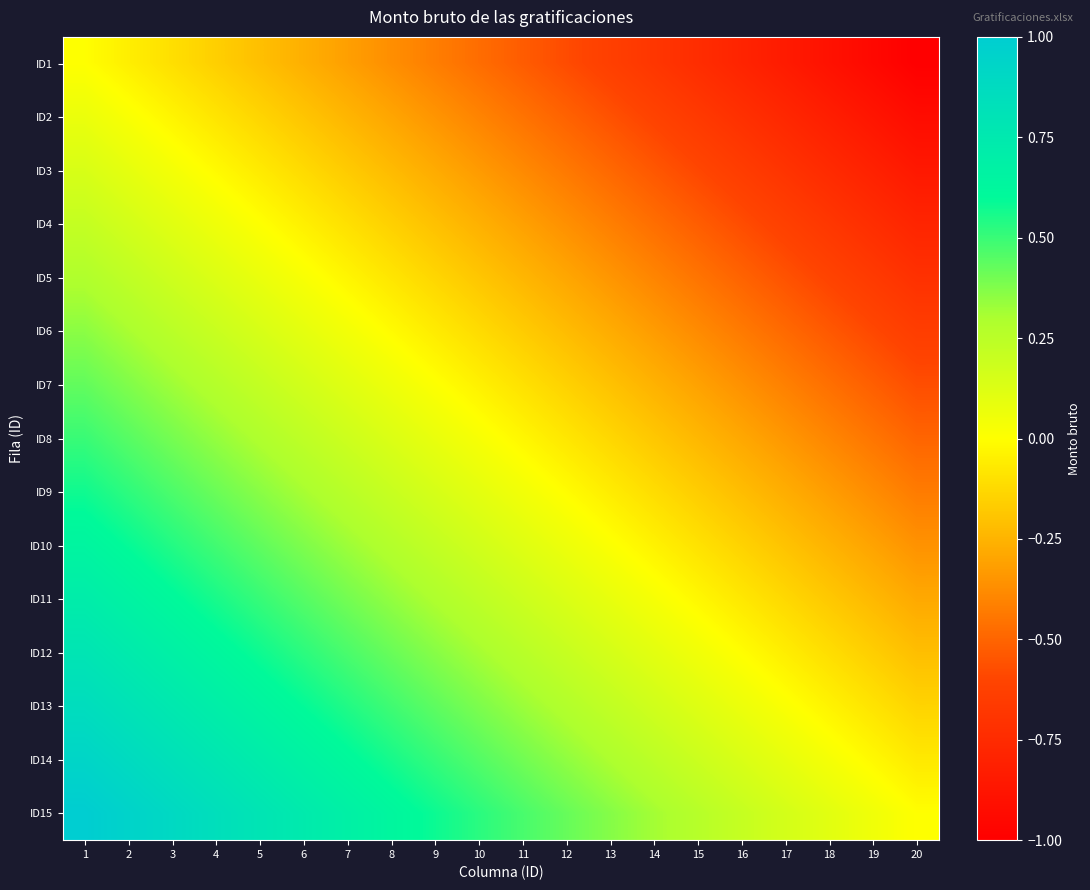

What is the spread (max minus min) of values at 1?

1.0